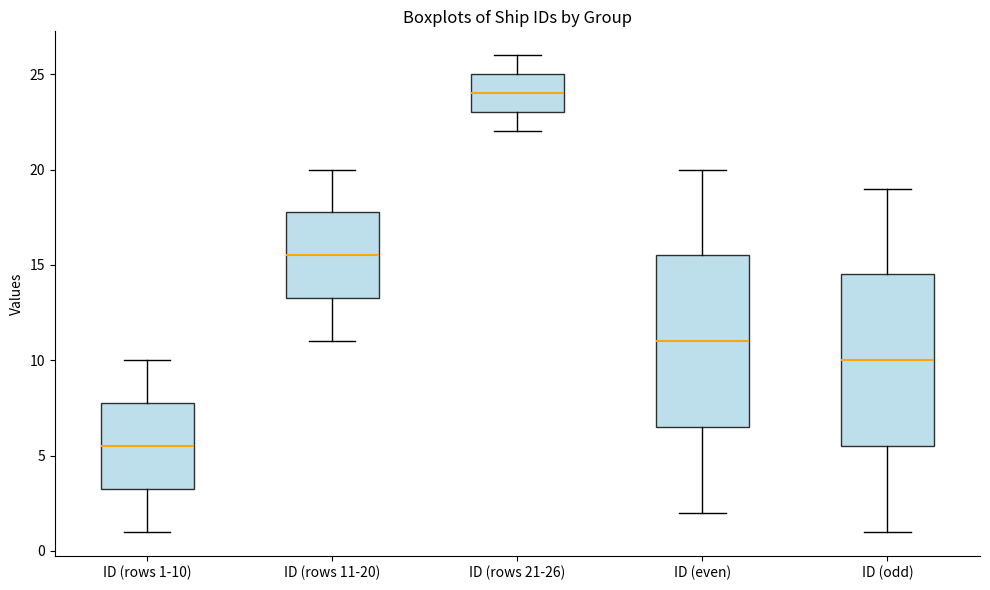

Which box's median line is the lowest?

ID (rows 1-10)